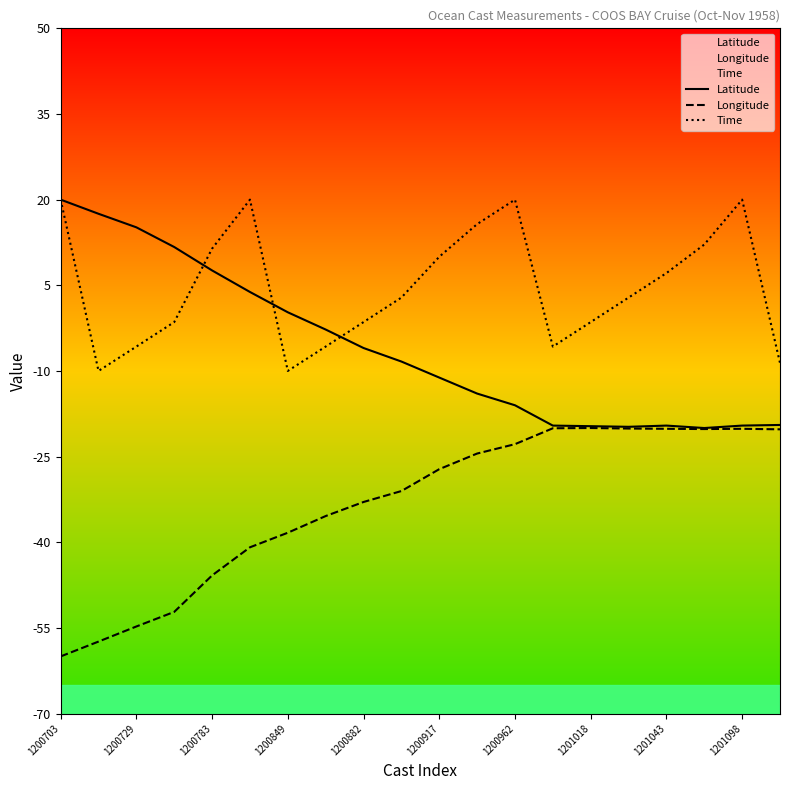

Which category has the lowest value across all series?

1200703